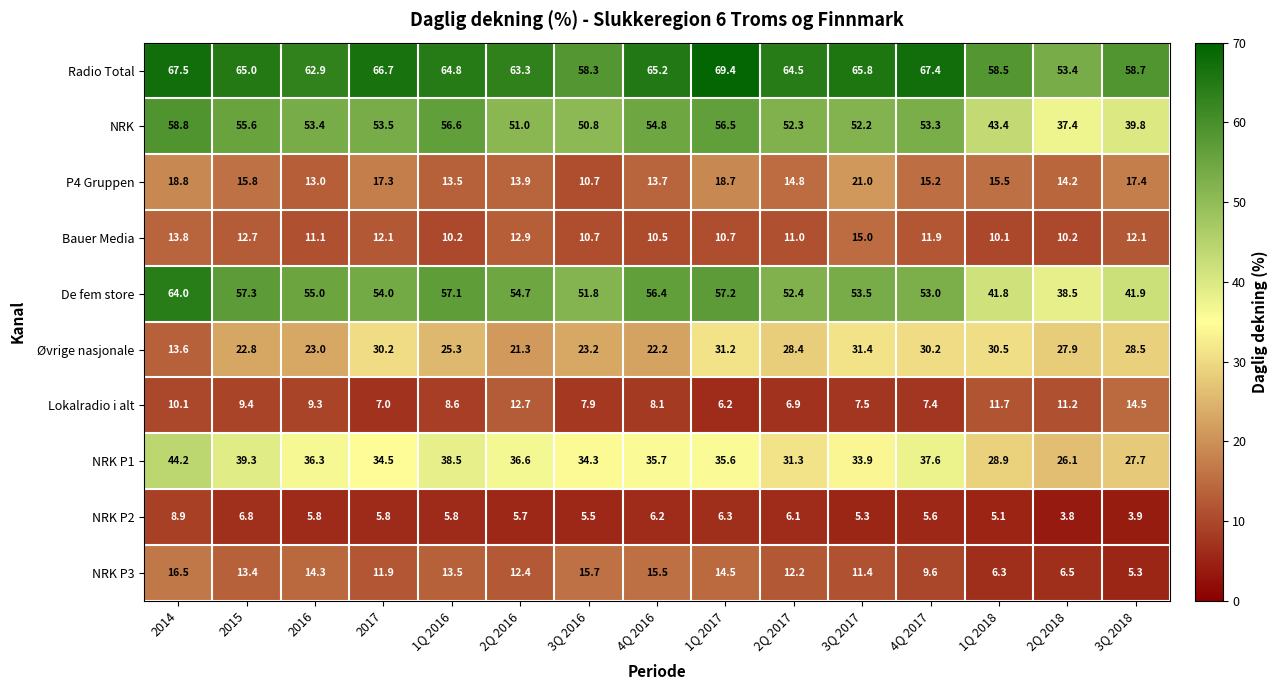

What is the total value across all series at 2015?

298.1